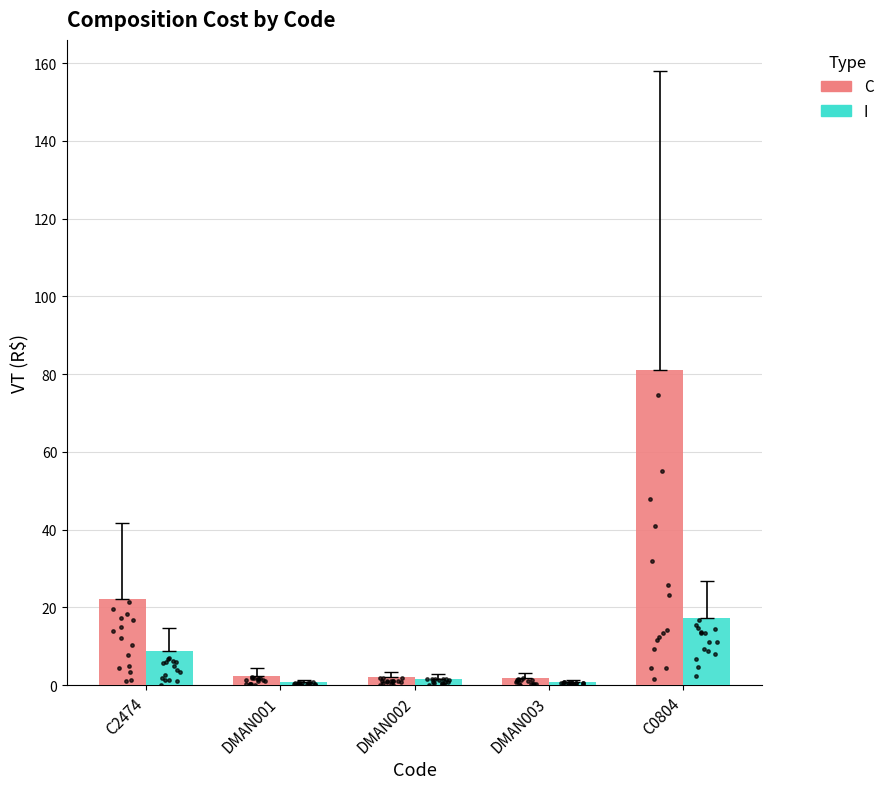

Which series reaches the minimum Y coordinate?

I